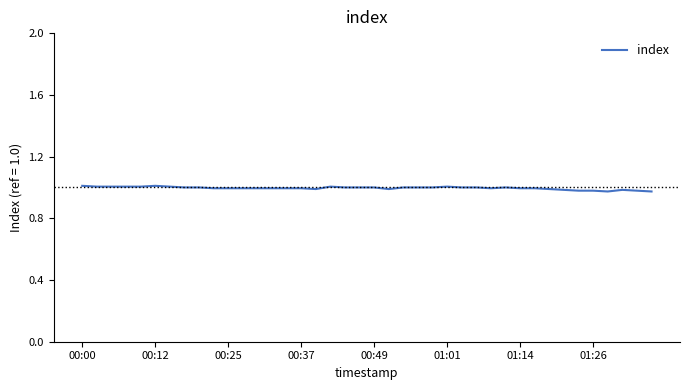

Does the chart display data point markers on the line(s)?

No